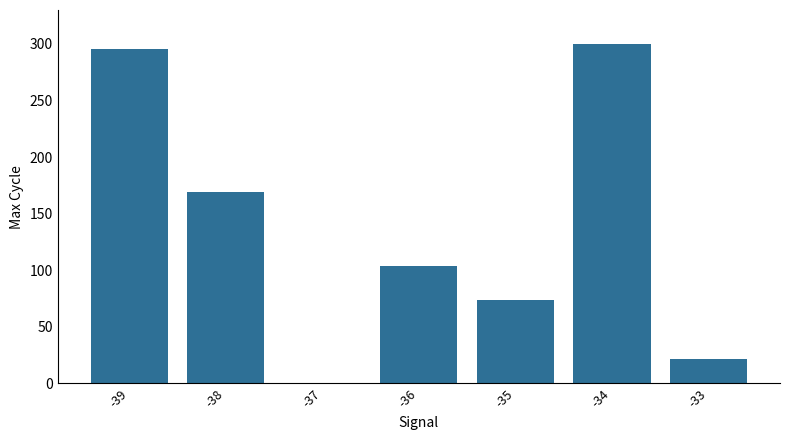

How many distinct data groups are displayed?

1